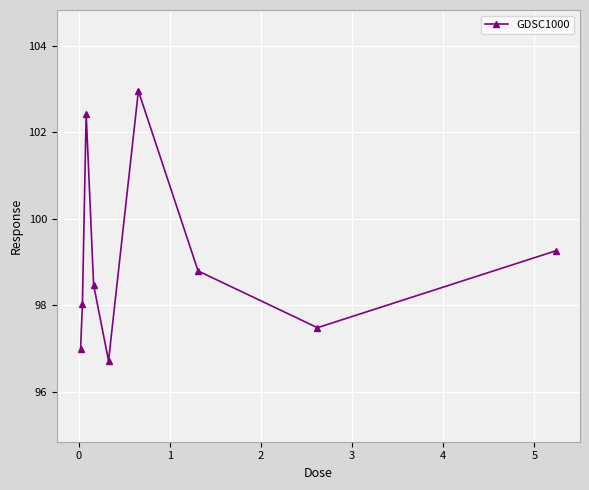

What is the difference between the maximum and second lowest values?

6.0